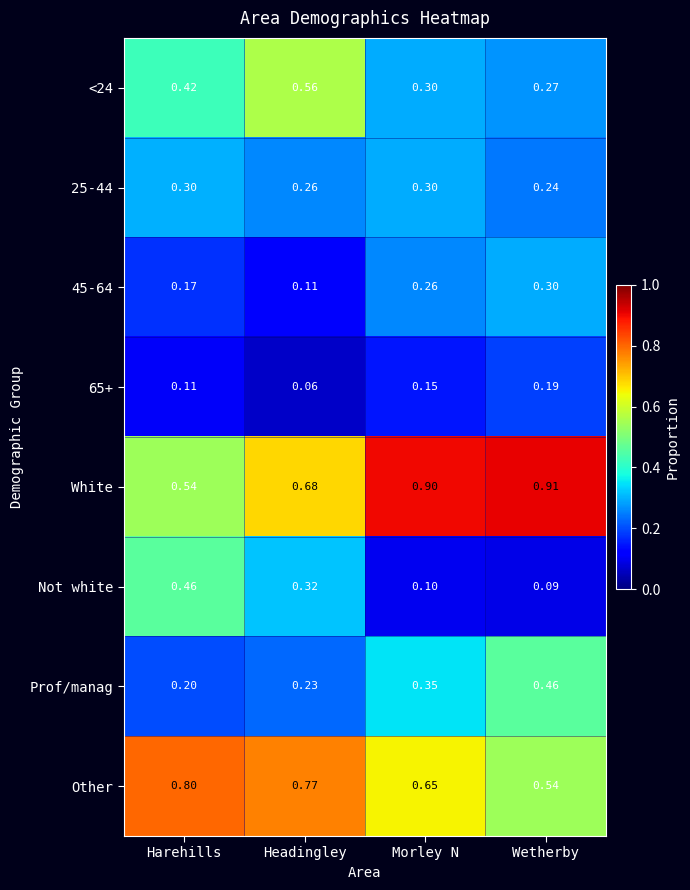

At which label is Prof/manag closest to 0?

Harehills